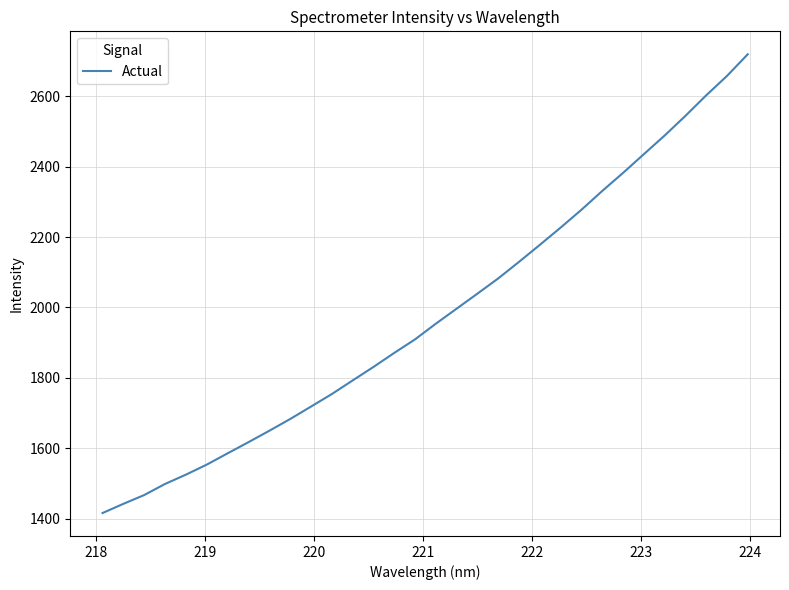

What is the greatest value displayed?

2719.7